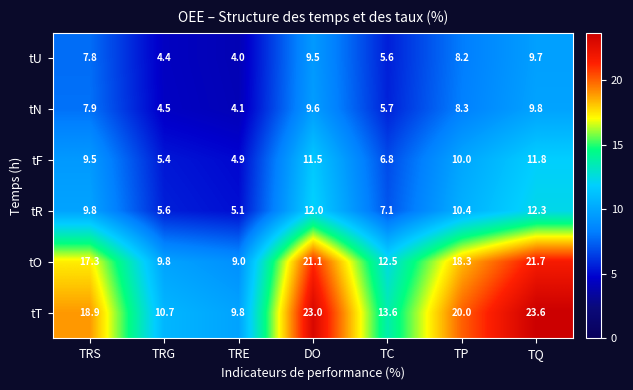

True or false: tF has a value of 1.1 at TRE.

False